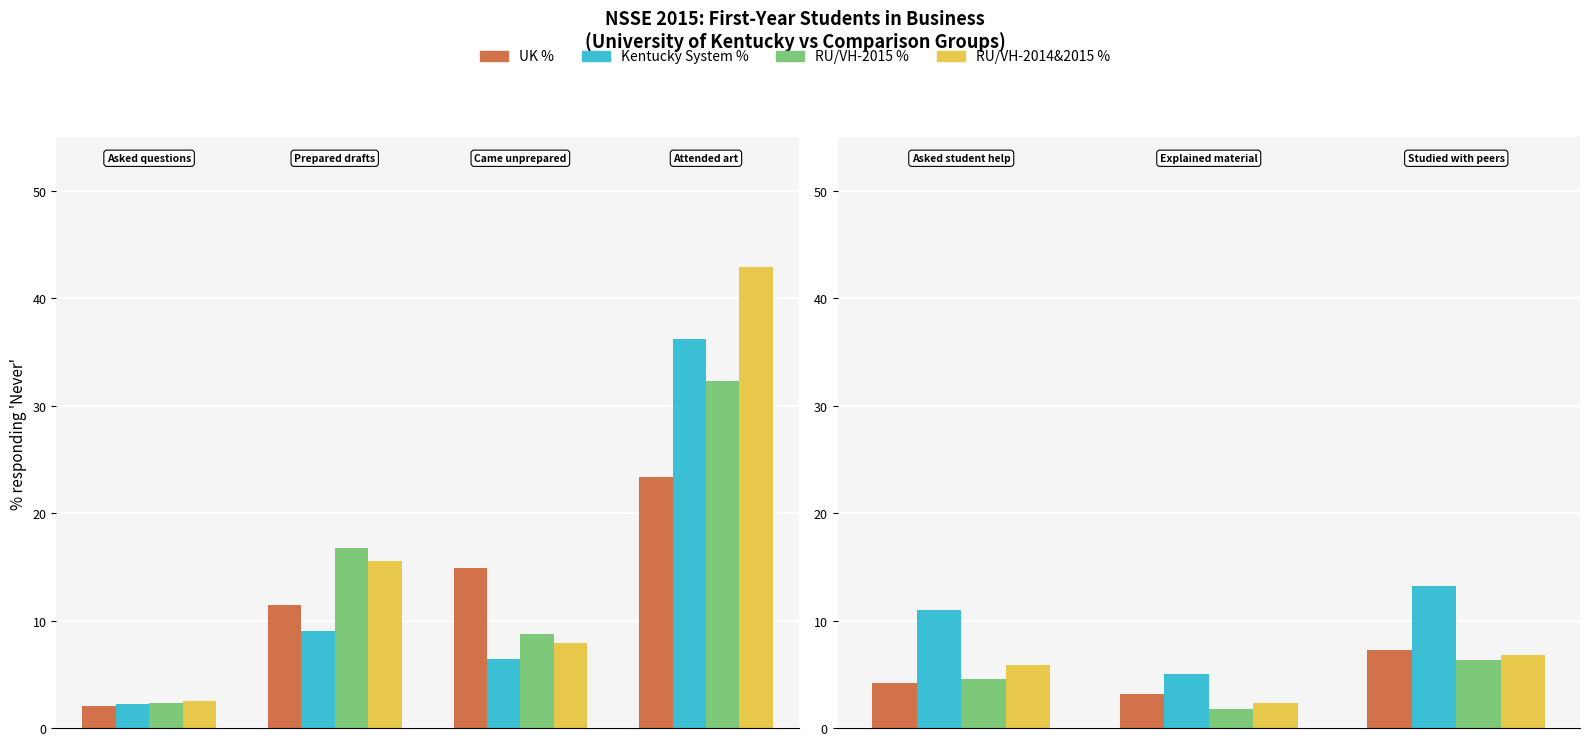

Is the value of RU/VH-2015 % at 2 greater than the value of UK % at 0?

Yes